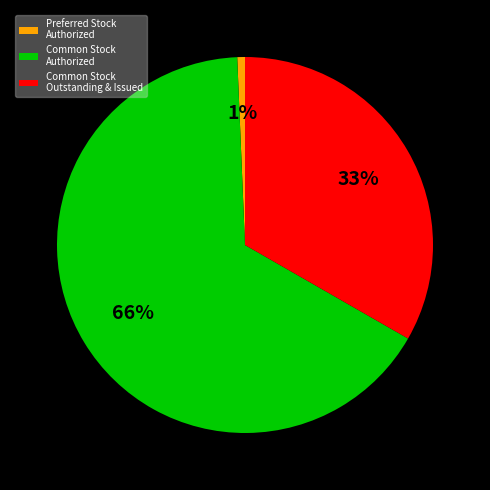

What percentage is the Preferred Stock Authorized slice, to the nearest percent?

1%